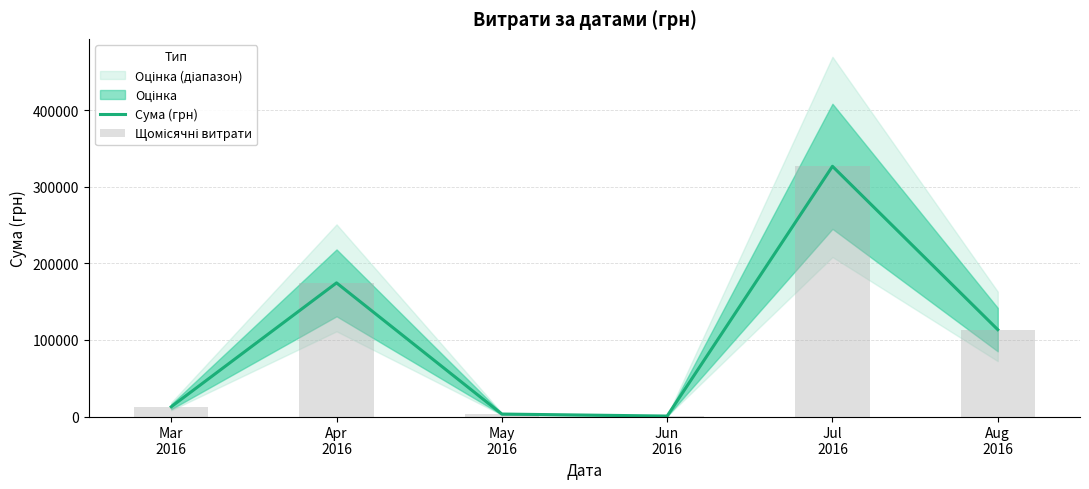

What is the maximum value for Щомісячні витрати?

326572.3